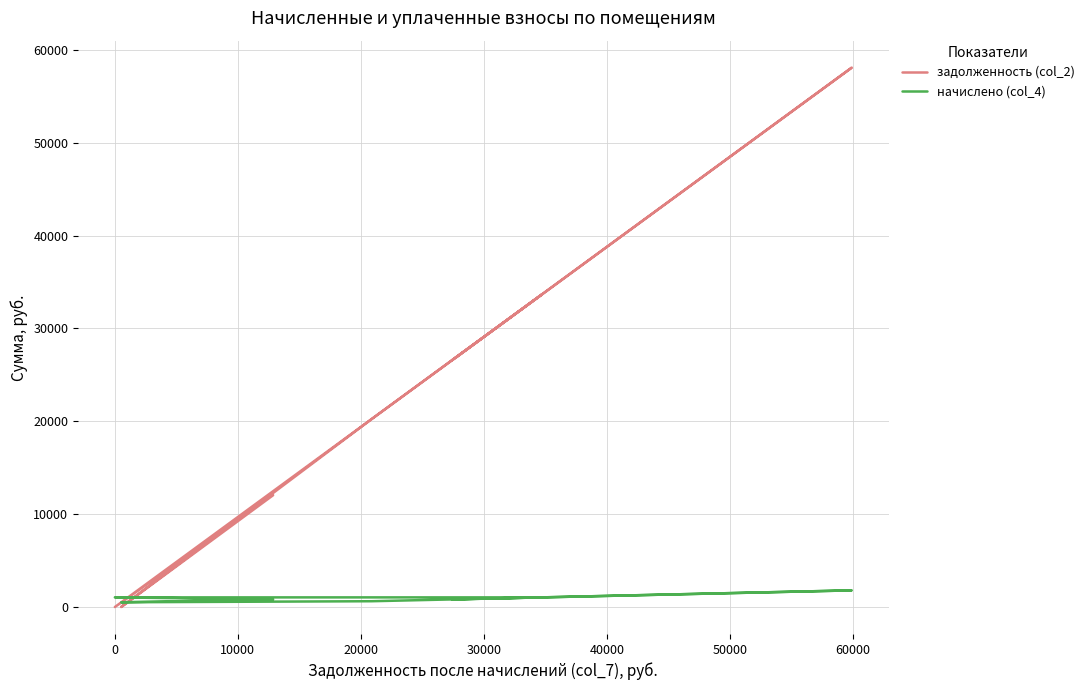

How many values in the задолженность (col_2) series exceed 26564?

5